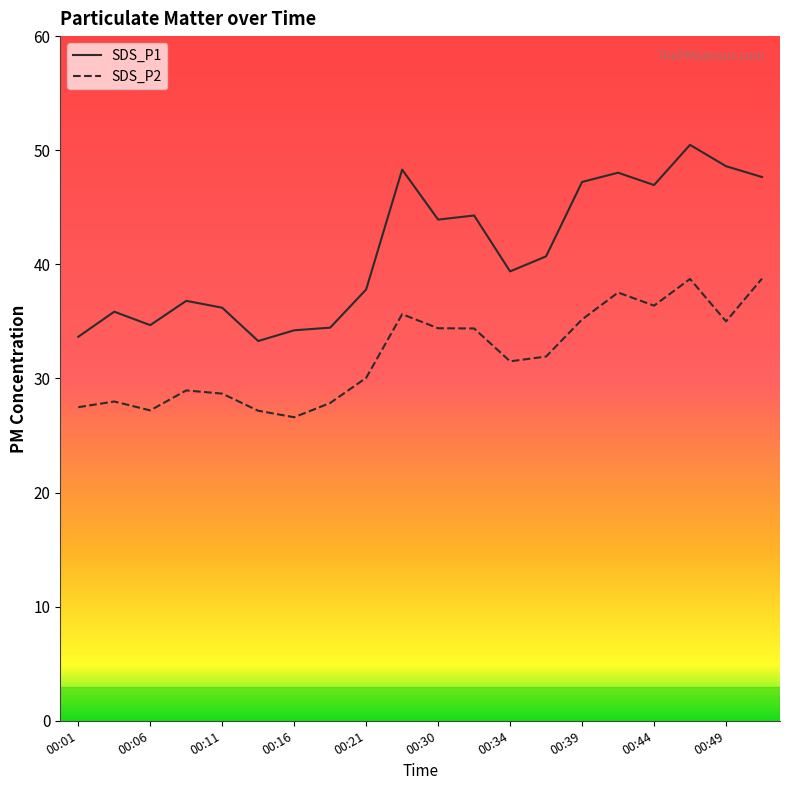

What is the average value of the SDS_P2 series?

32.1